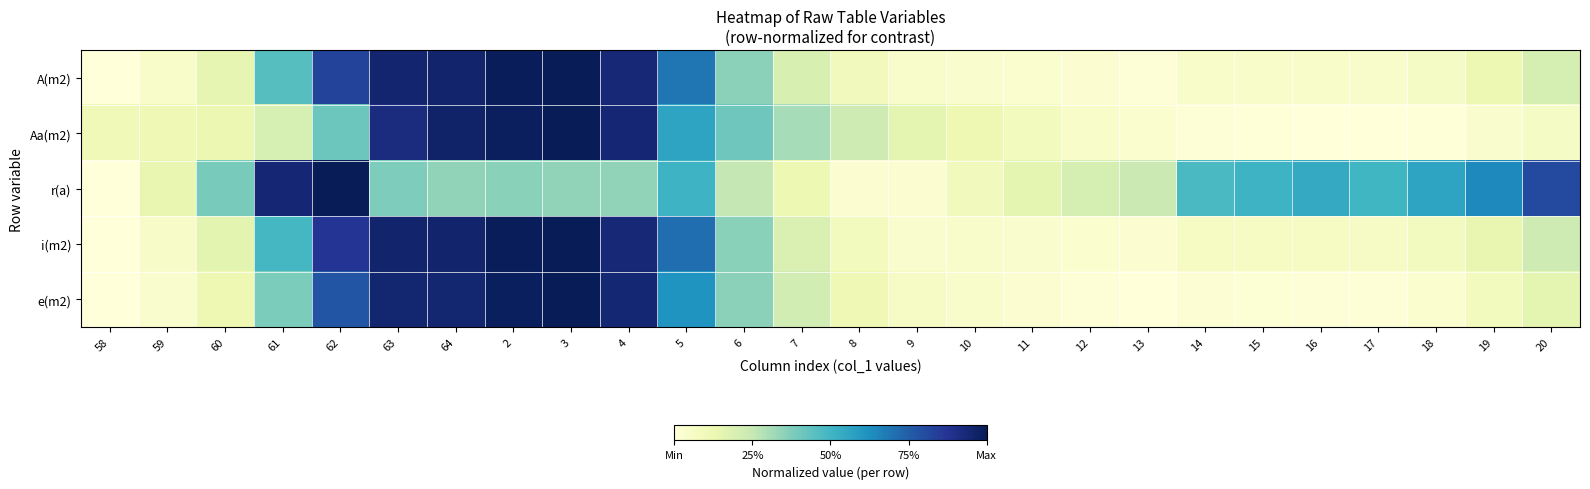

Reading right to left, transcribe all the data shown in this chart.

A(m2): 20=0.2	19=0.1	18=0.1	17=0.0	16=0.1	15=0.1	14=0.1	13=0.0	12=0.0	11=0.0	10=0.0	9=0.0	8=0.1	7=0.2	6=0.4	5=0.7	4=0.9	3=1.0	2=1.0	64=1.0	63=1.0	62=0.8	61=0.5	60=0.1	59=0.1	58=0.0
Aa(m2): 20=0.1	19=0.0	18=0.0	17=0.0	16=0.0	15=0.0	14=0.0	13=0.0	12=0.1	11=0.1	10=0.1	9=0.2	8=0.2	7=0.3	6=0.4	5=0.6	4=0.9	3=1.0	2=1.0	64=1.0	63=0.9	62=0.4	61=0.2	60=0.1	59=0.1	58=0.1
r(a): 20=0.8	19=0.6	18=0.6	17=0.5	16=0.5	15=0.5	14=0.5	13=0.2	12=0.2	11=0.2	10=0.1	9=0.0	8=0.0	7=0.1	6=0.3	5=0.5	4=0.3	3=0.3	2=0.4	64=0.3	63=0.4	62=1.0	61=0.9	60=0.4	59=0.1	58=0.0
i(m2): 20=0.2	19=0.1	18=0.1	17=0.1	16=0.1	15=0.1	14=0.1	13=0.0	12=0.0	11=0.0	10=0.0	9=0.0	8=0.1	7=0.2	6=0.4	5=0.7	4=0.9	3=1.0	2=1.0	64=1.0	63=1.0	62=0.9	61=0.5	60=0.2	59=0.1	58=0.0
e(m2): 20=0.2	19=0.1	18=0.0	17=0.0	16=0.0	15=0.0	14=0.0	13=0.0	12=0.0	11=0.0	10=0.0	9=0.1	8=0.1	7=0.2	6=0.4	5=0.6	4=0.9	3=1.0	2=1.0	64=0.9	63=0.9	62=0.8	61=0.4	60=0.1	59=0.0	58=0.0